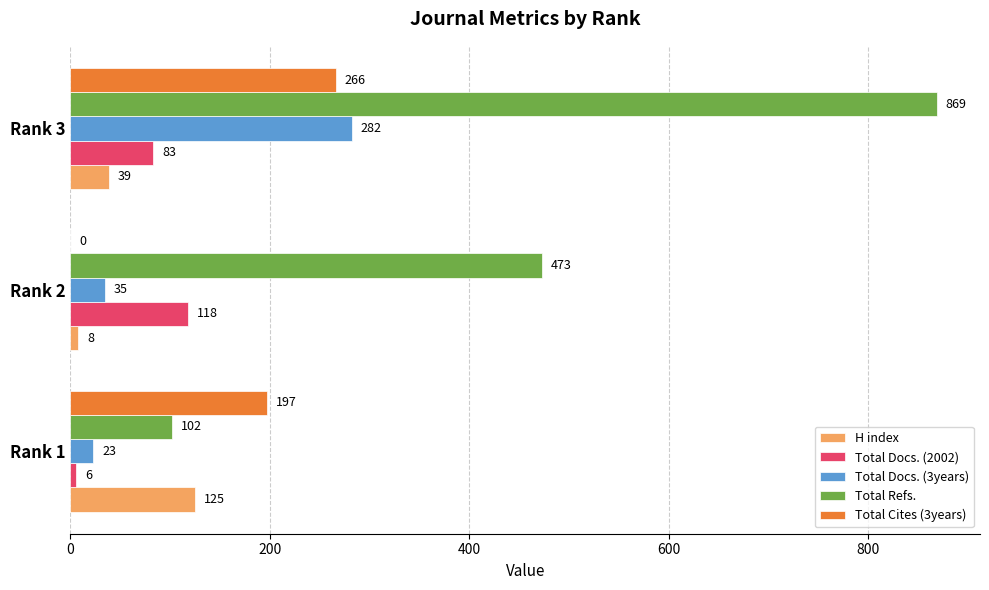

At which category does the chart reach its peak across all series?

Rank 3